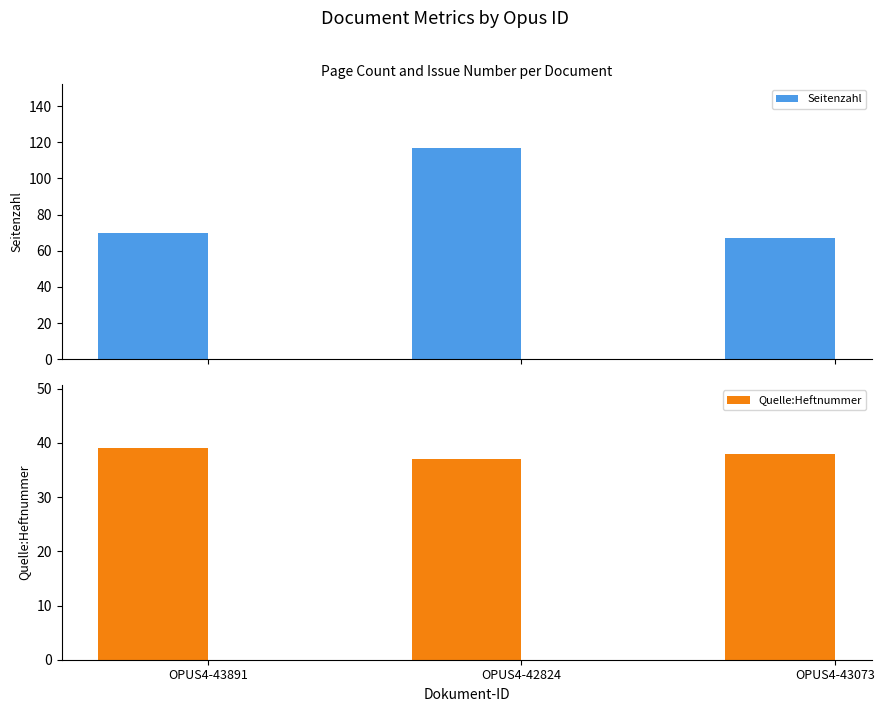

Is the value of Quelle:Heftnummer at OPUS4-42824 greater than the value of Seitenzahl at OPUS4-43073?

No